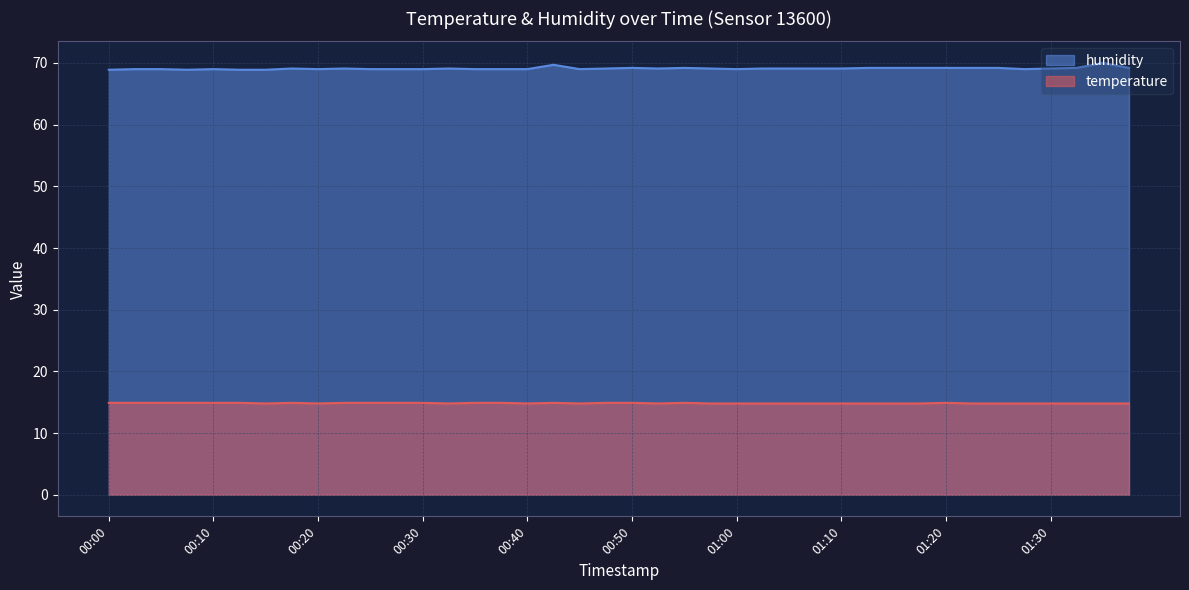

Reading left to right, what are all the values shown in this chart?

temperature: 14.9	14.9	14.9	14.9	14.9	14.9	14.8	14.9	14.8	14.9	14.9	14.9	14.9	14.8	14.9	14.9	14.8	14.9	14.8	14.9	14.9	14.8	14.9	14.8	14.8	14.8	14.8	14.8	14.8	14.8	14.8	14.8	14.9	14.8	14.8	14.8	14.8	14.8	14.8	14.8
humidity: 68.9	69.0	69.0	68.9	69.0	68.9	68.9	69.1	69.0	69.1	69.0	69.0	69.0	69.1	69.0	69.0	69.0	69.7	69.0	69.1	69.2	69.1	69.2	69.1	69.0	69.1	69.1	69.1	69.1	69.2	69.2	69.2	69.2	69.2	69.2	69.0	69.1	69.2	70.0	69.2